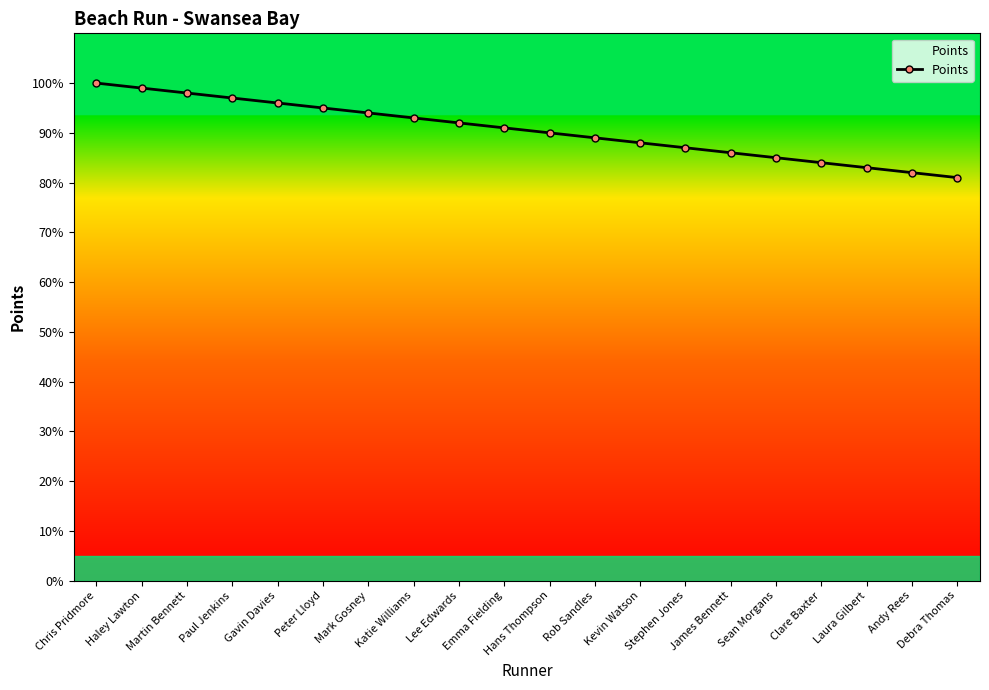

How many distinct data groups are displayed?

1